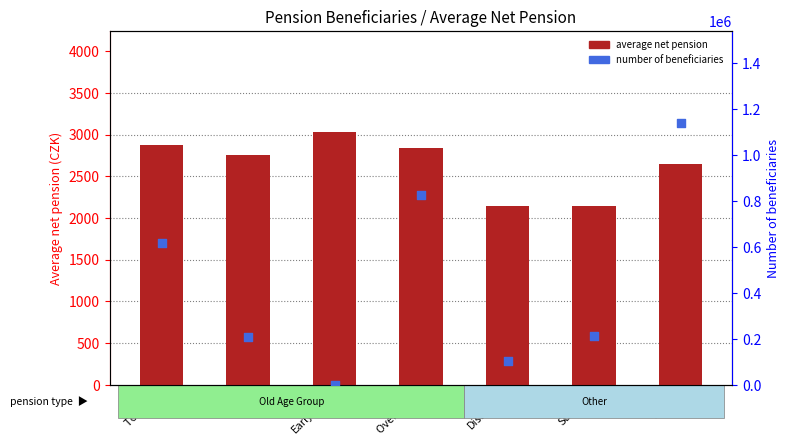

Which series has the largest total across all categories?

number of beneficiaries